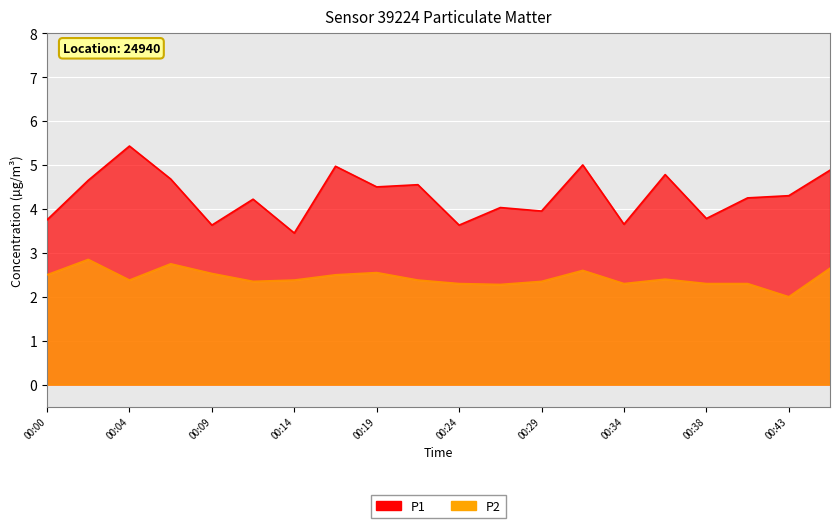

List the series in order of their peak value, highest first.

P1, P2